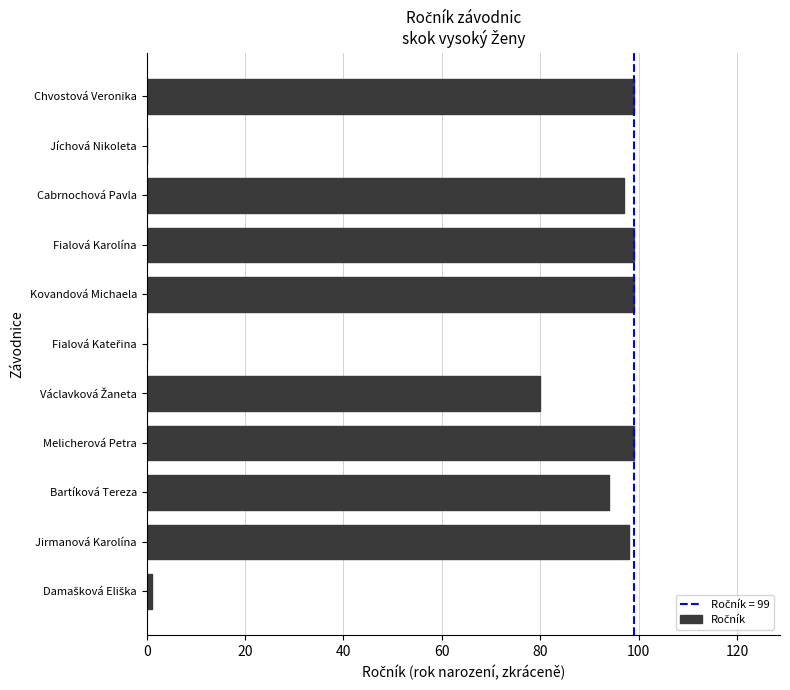

The value at Jirmanová Karolína is 98. True or false?

True